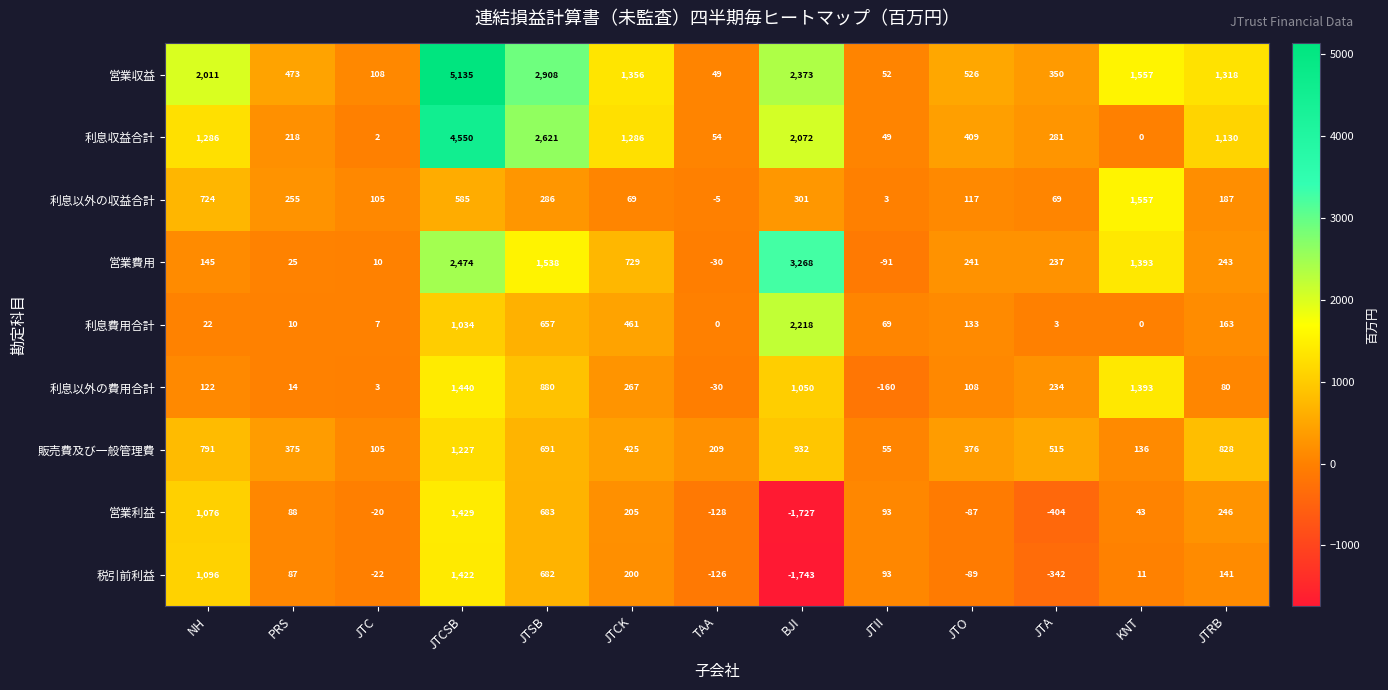

At JTA, list the series in order from smallest to largest.

営業利益, 税引前利益, 利息費用合計, 利息以外の収益合計, 利息以外の費用合計, 営業費用, 利息収益合計, 営業収益, 販売費及び一般管理費